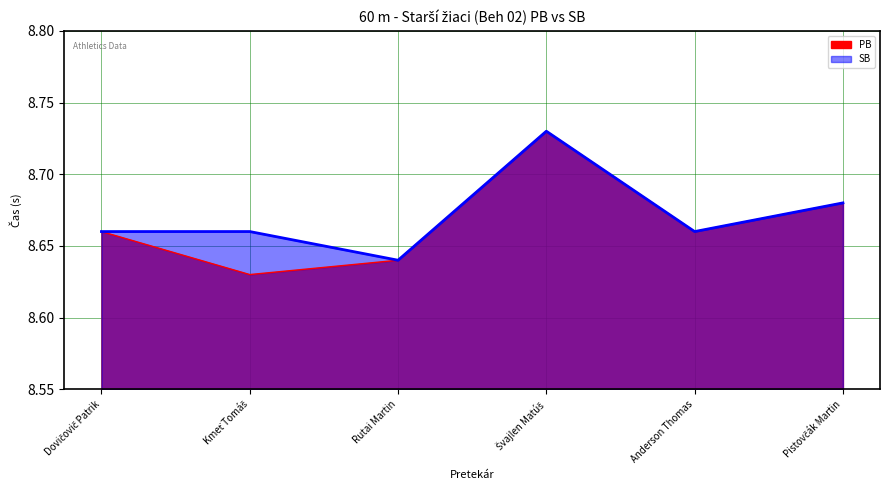

Between Rutai Martin and Pistovčák Martin, which series saw the biggest shift?

PB